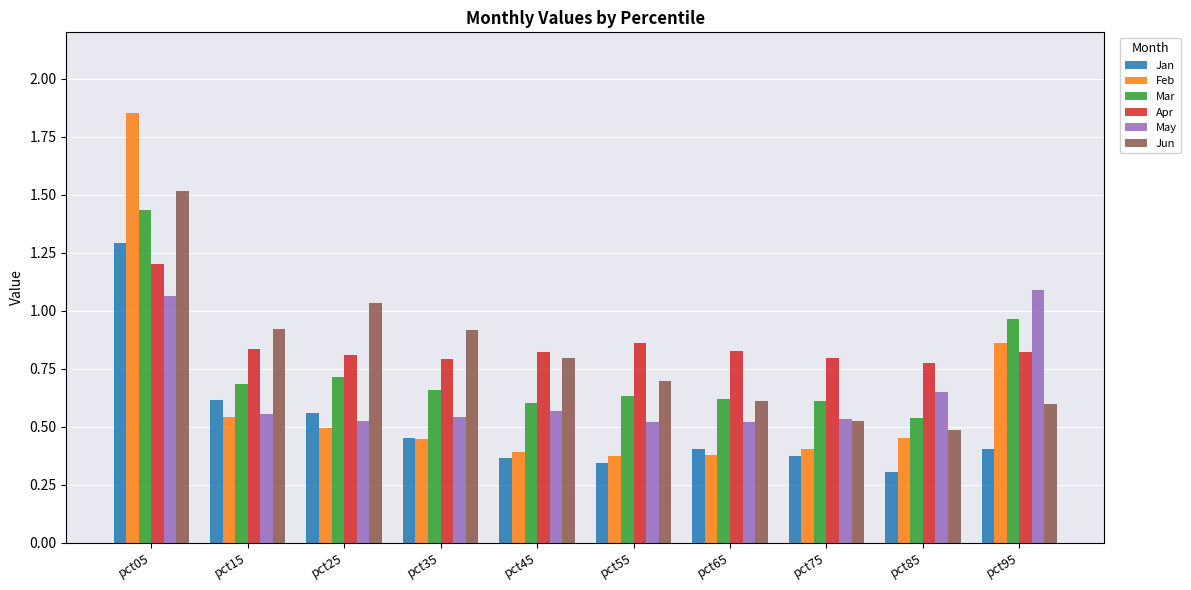

Which series has the largest range (max minus min)?

Feb